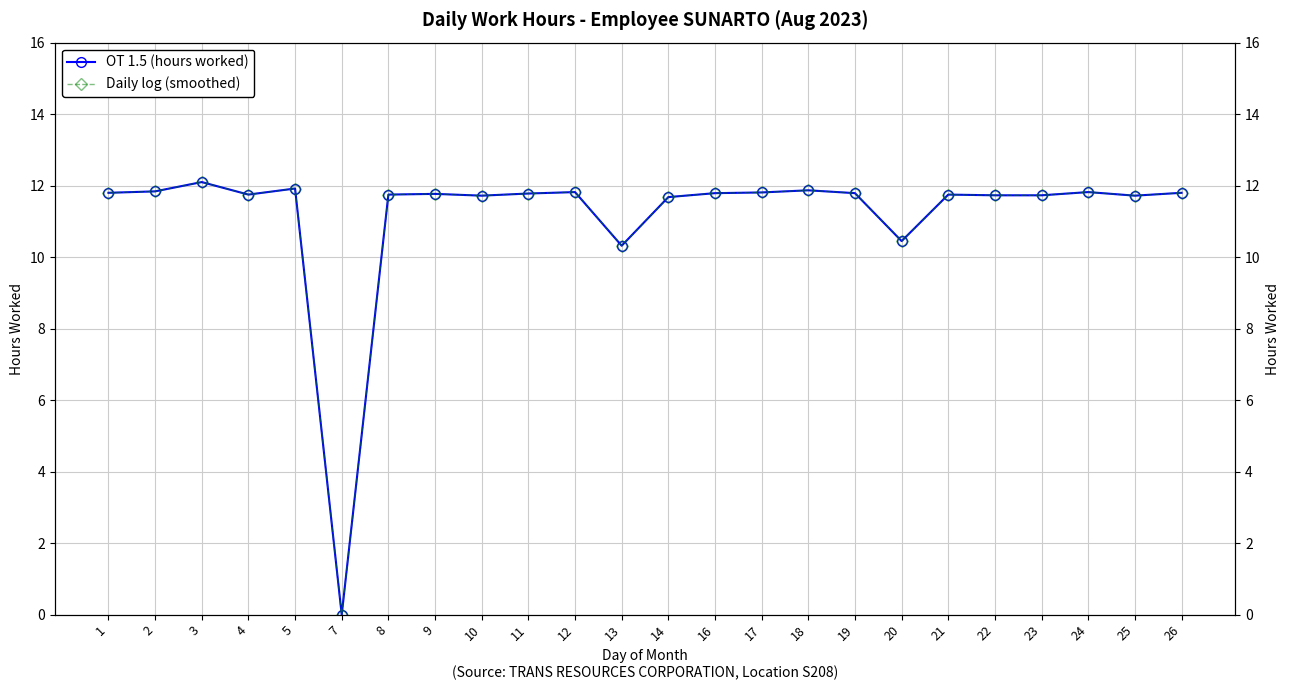

Which has a higher value, 9 or 25?

9